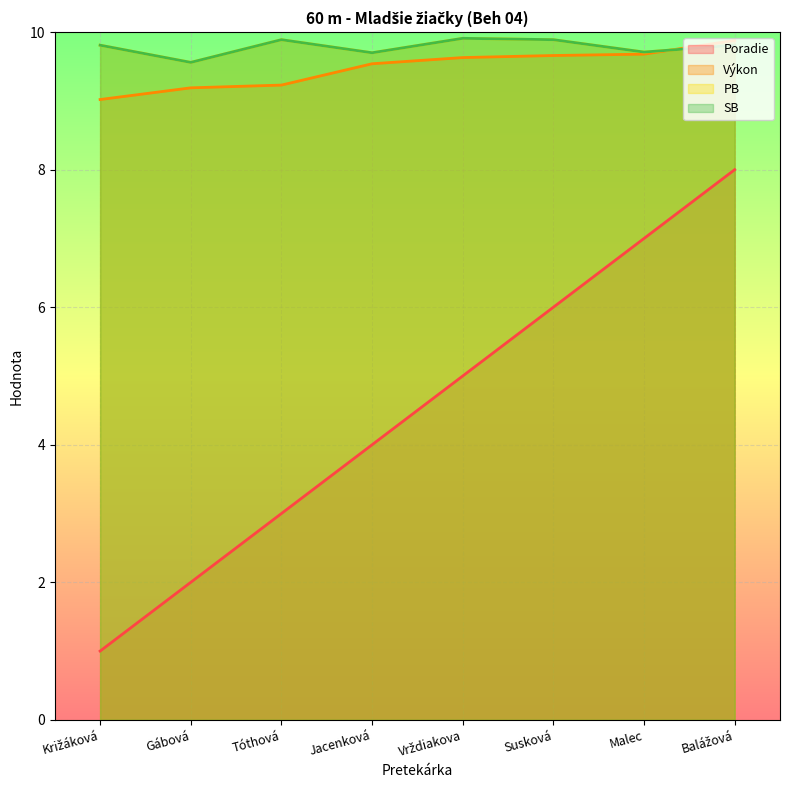

What is the difference between the maximum and minimum values in the Výkon series?

0.9